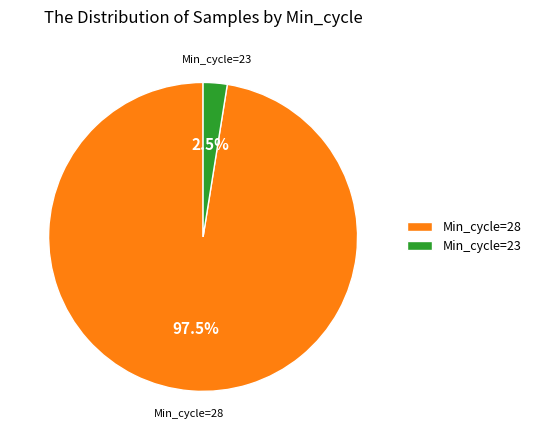

Rank the categories by value from lowest to highest.

Min_cycle=23, Min_cycle=28